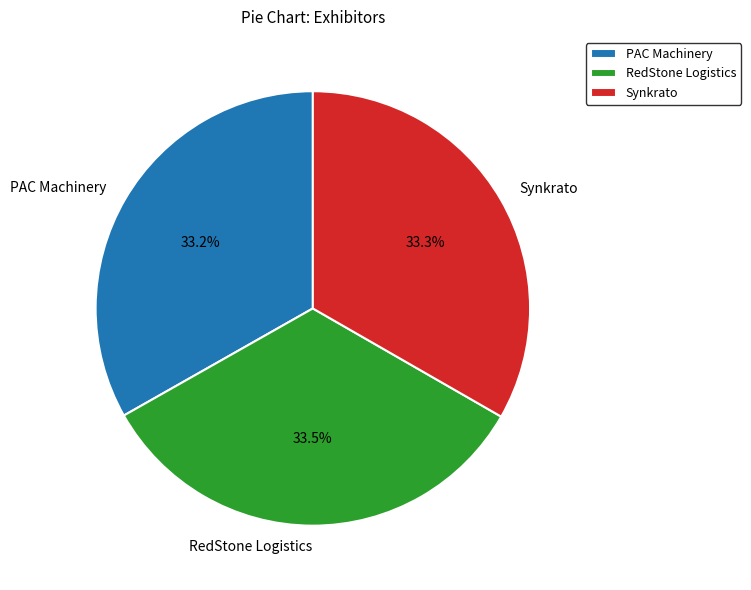

What is the ratio of the value at PAC Machinery to the value at Synkrato?

1.0